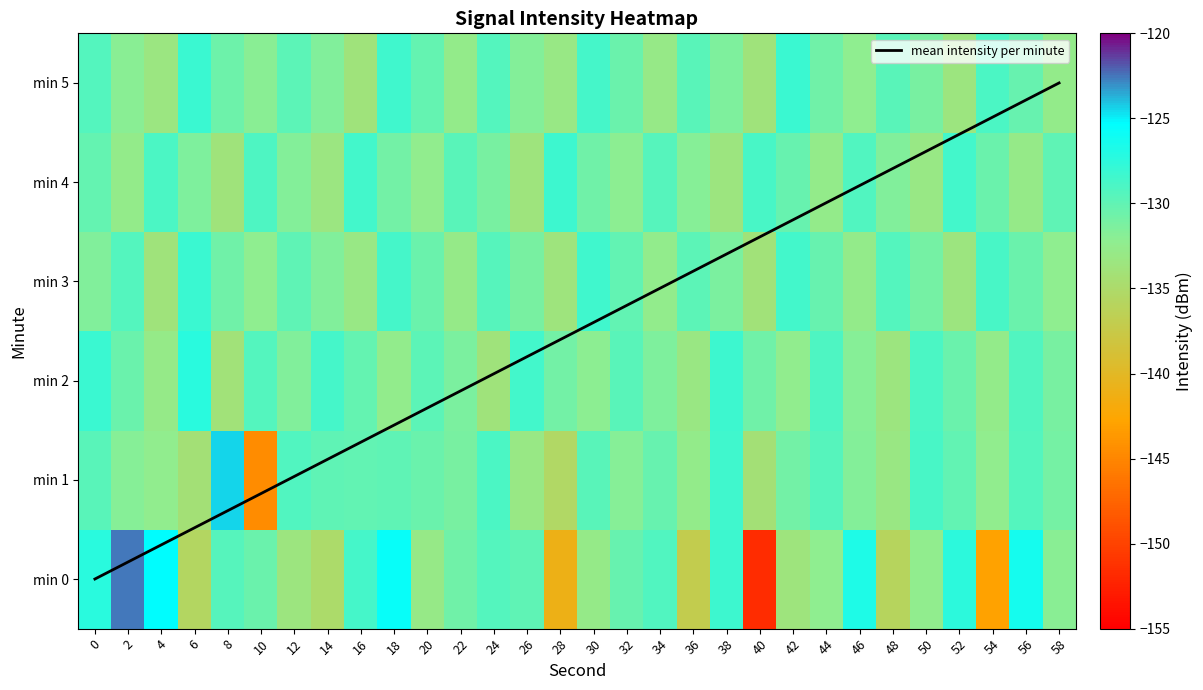

Rank the categories by 0 value from lowest to highest.

40, 54, 28, 36, 48, 6, 14, 42, 12, 20, 30, 50, 44, 58, 22, 10, 32, 26, 8, 24, 34, 16, 38, 52, 0, 46, 56, 18, 4, 2